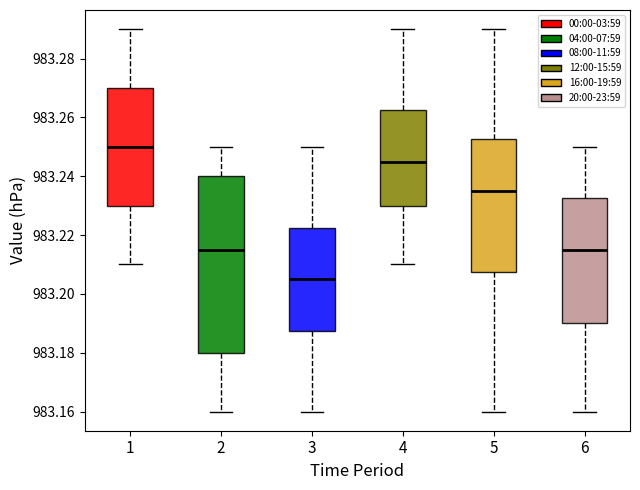

Reading left to right, read every box against the y-axis: the position of its median line, the range the box covers, and the ends of its whiskers. The values are not printed on the chart, so give them approximately, as read against the axis.

1: median 983.250, box 983.230 to 983.270, whiskers 983.210 to 983.290
2: median 983.216, box 983.180 to 983.240, whiskers 983.160 to 983.250
3: median 983.206, box 983.188 to 983.222, whiskers 983.160 to 983.250
4: median 983.246, box 983.230 to 983.262, whiskers 983.210 to 983.290
5: median 983.236, box 983.208 to 983.252, whiskers 983.160 to 983.290
6: median 983.216, box 983.190 to 983.232, whiskers 983.160 to 983.250